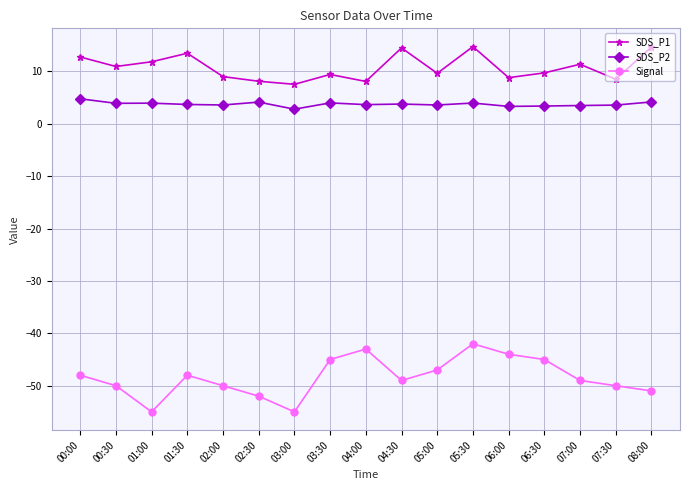

What are all the series names shown in the legend?

SDS_P1, SDS_P2, Signal